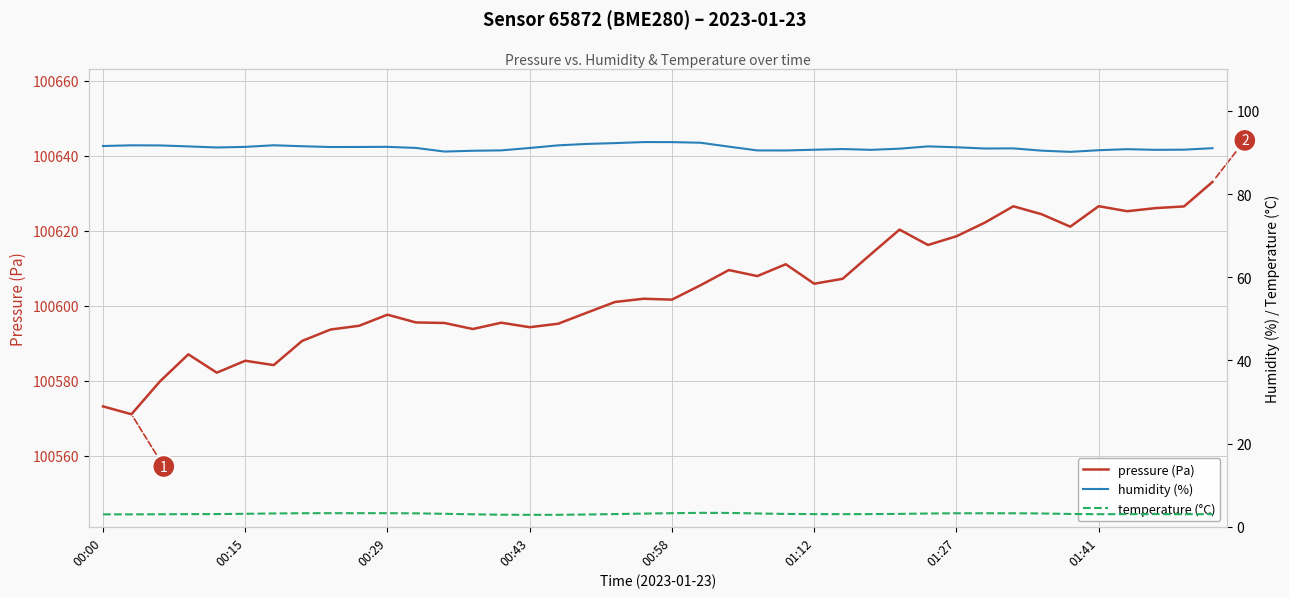

What is the minimum value for pressure (Pa)?

100571.1